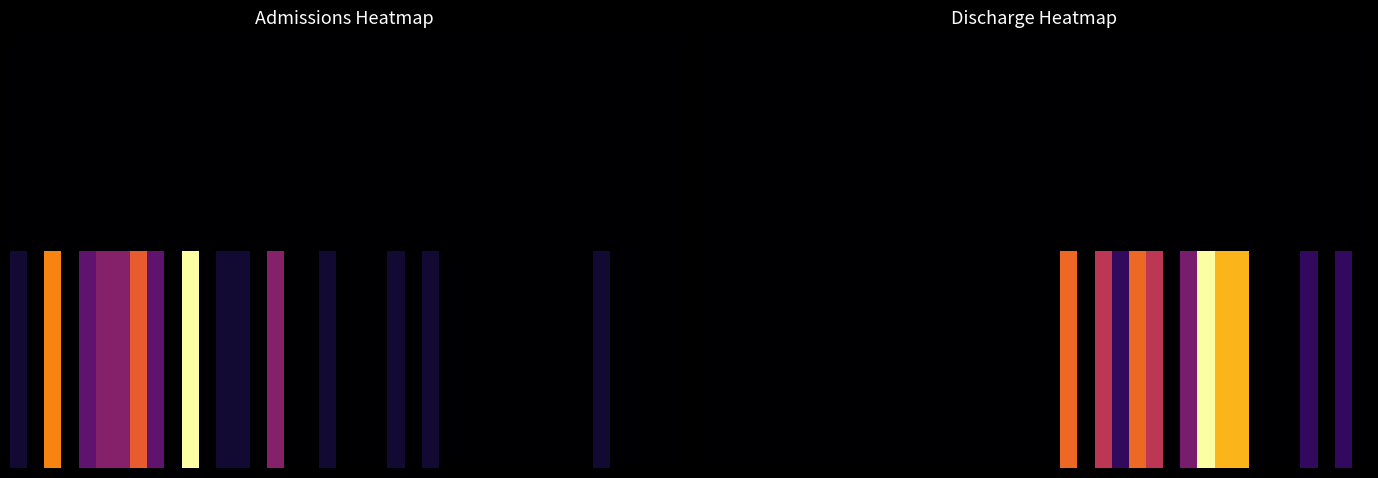

What is the difference between the highest and lowest values at 35?

1